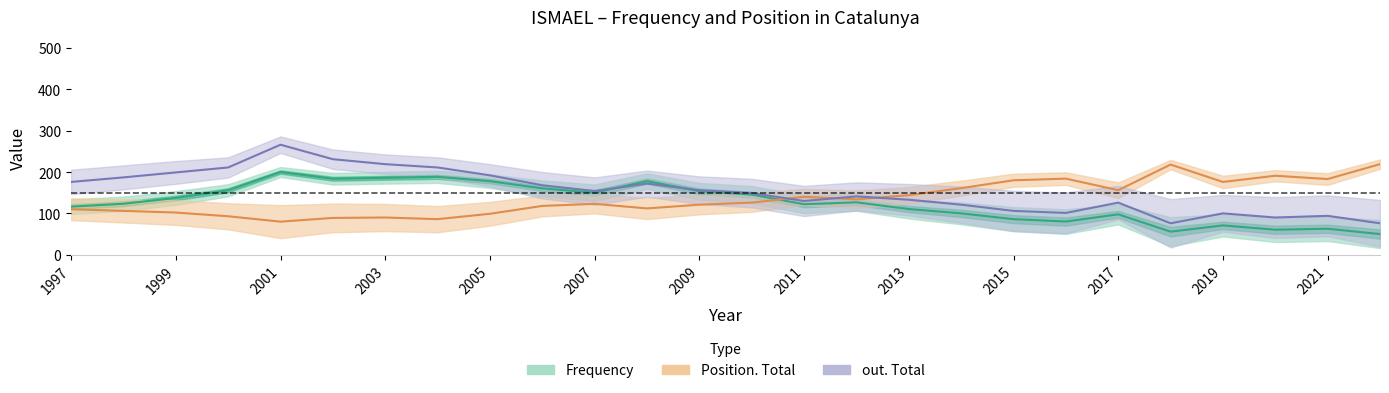

What is the total value across all series at 2012?

401.7